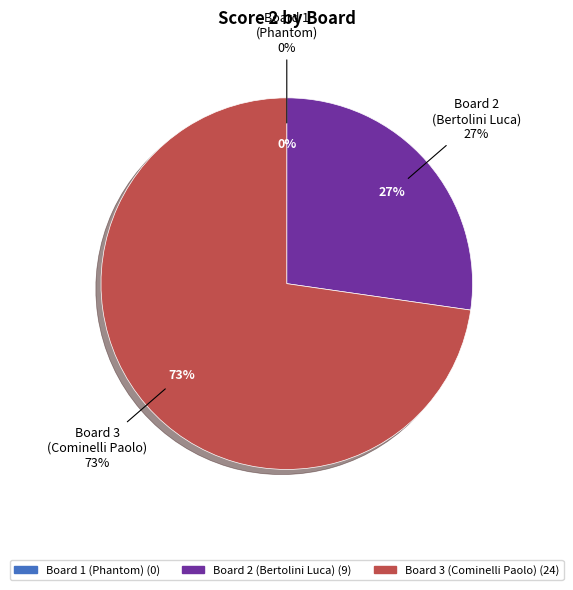

To the nearest percent, what is the combined percentage of Board 1
(Phantom) and Board 2
(Bertolini Luca)?

27%